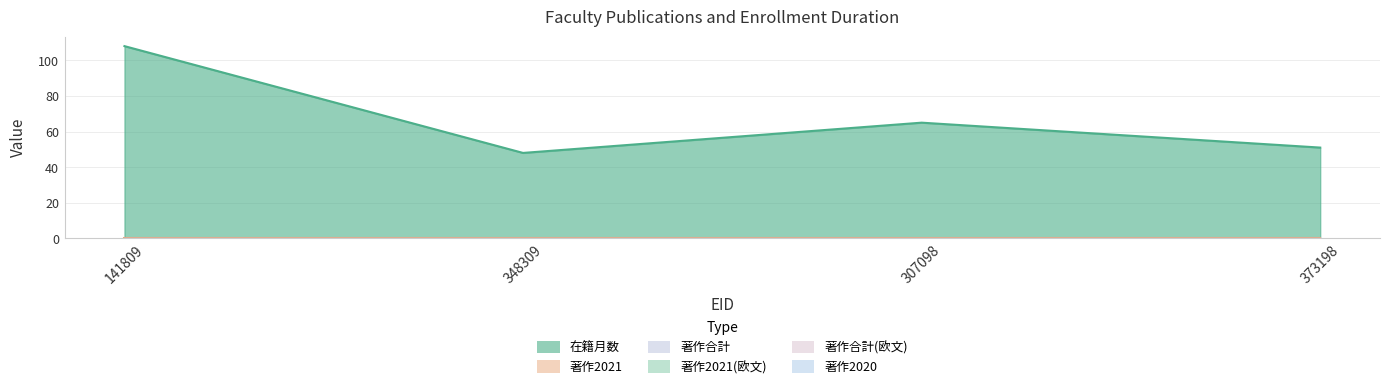

Rank the categories by 著作2020 value from highest to lowest.

141809, 348309, 307098, 373198